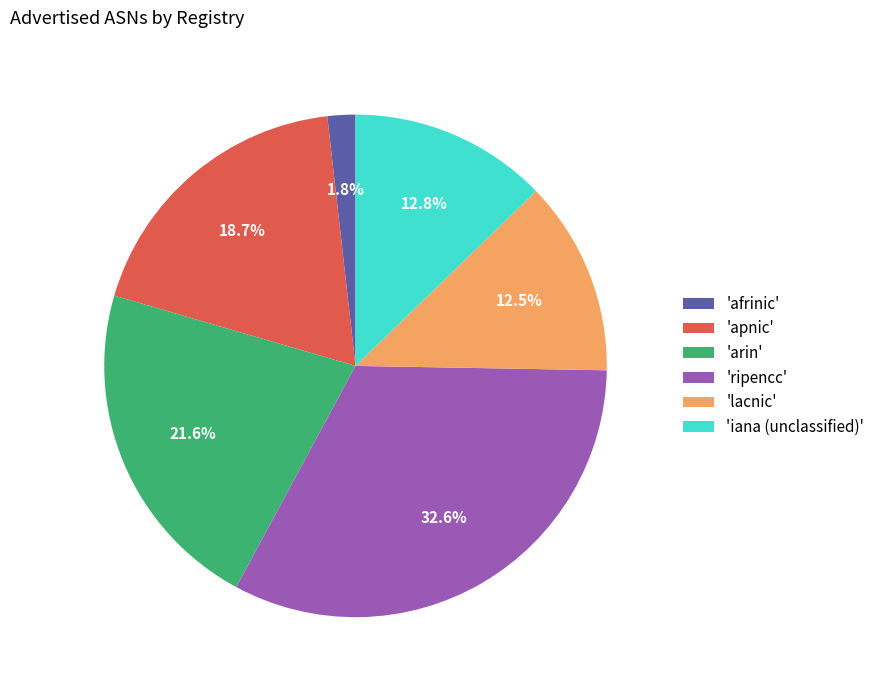

Do 'afrinic' and 'ripencc' together represent more than half of the pie?

No